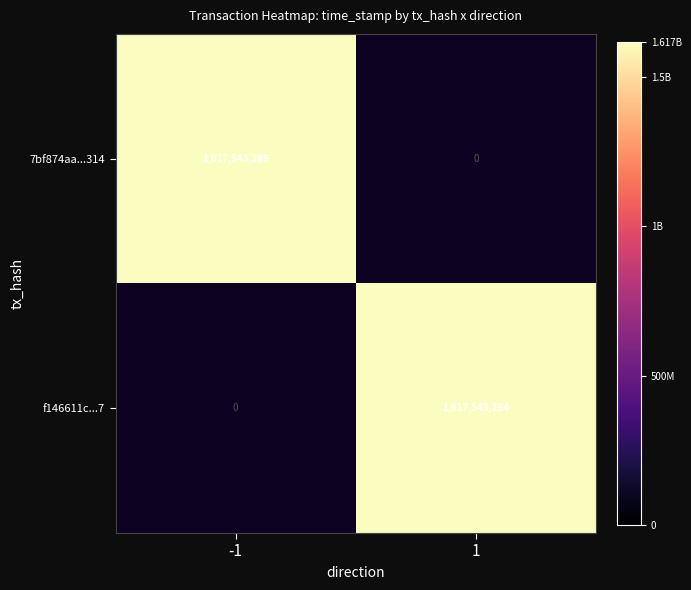

Which series has the largest range (max minus min)?

7bf874aa7a4291215755e043b362c34c41ac314